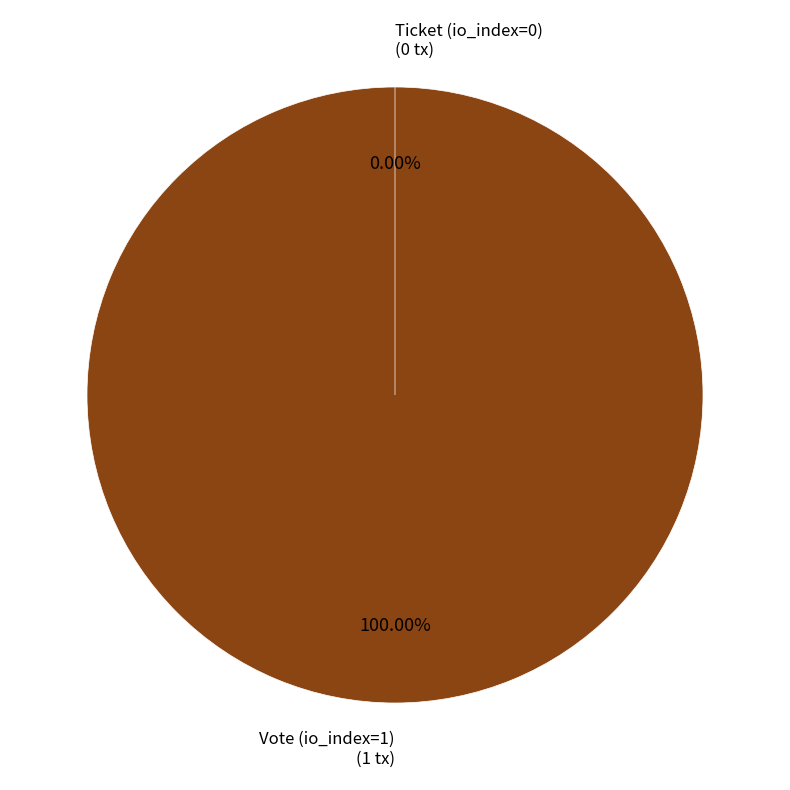

Is it true that Vote (io_index=1) is 100% of the pie?

True